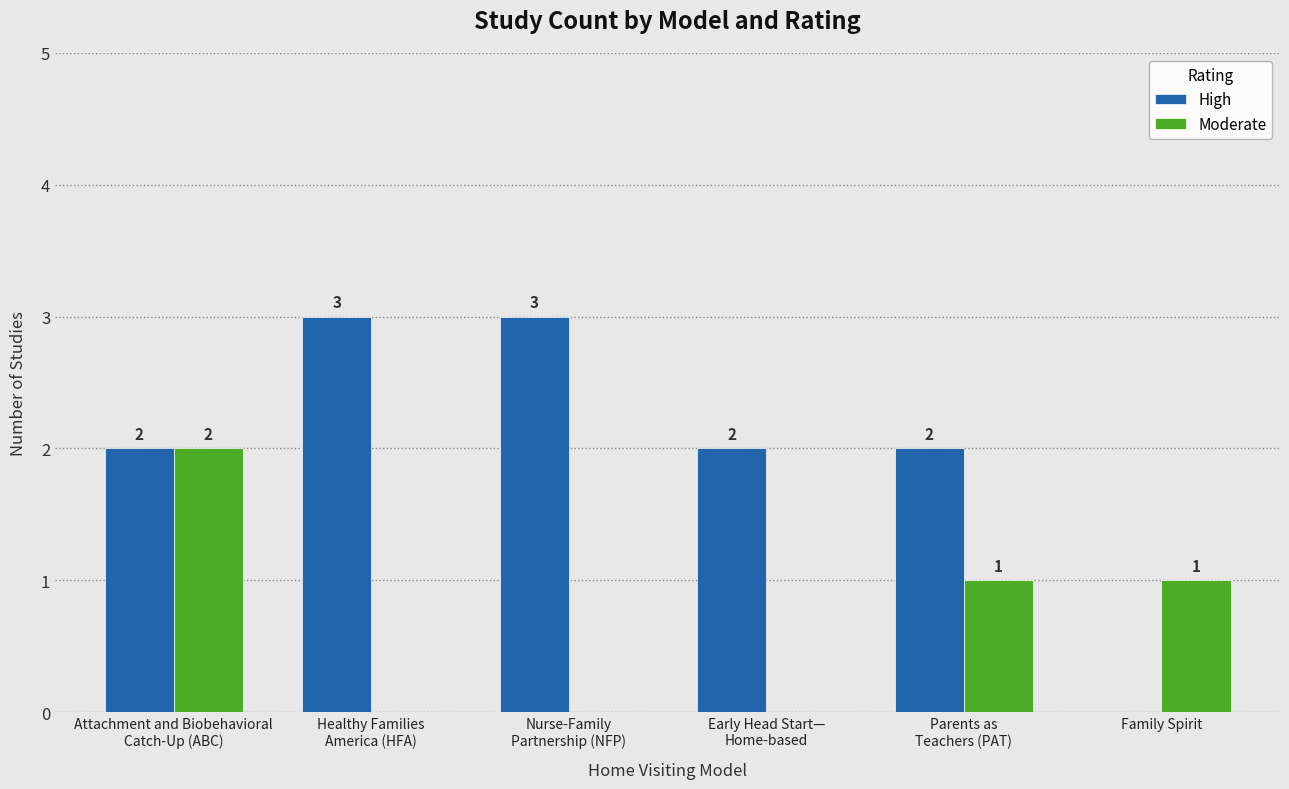

How many values in High are above zero?

5